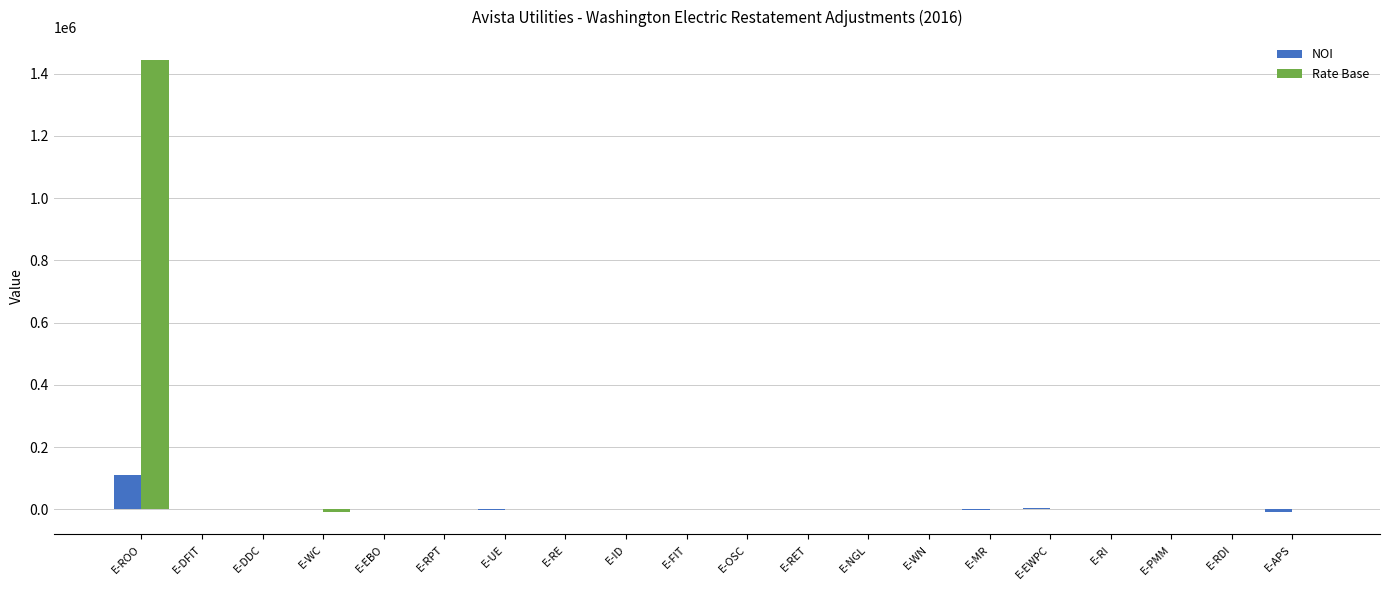

At which category is the sum across all series the highest?

E-ROO